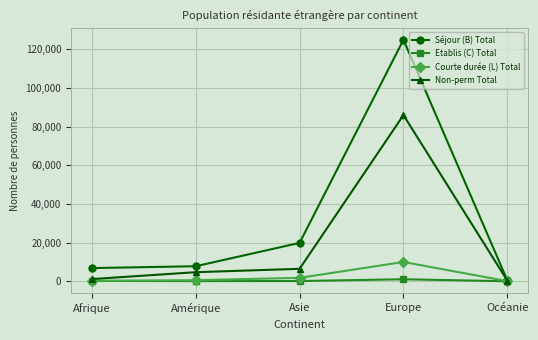

What is the sum of the Non-perm Total values at Amérique and Océanie?

4979